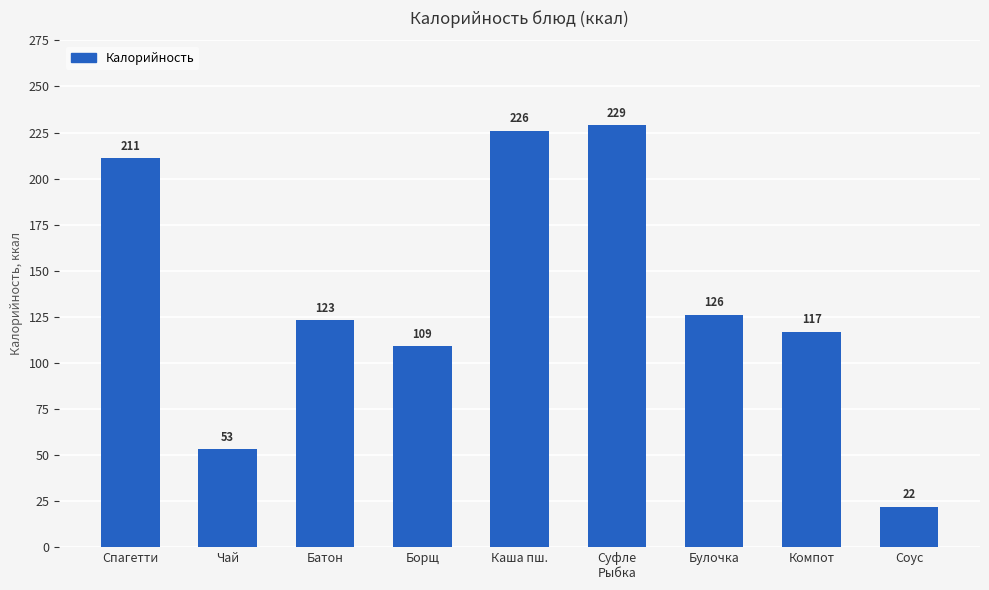

How many bars are there in total?

9